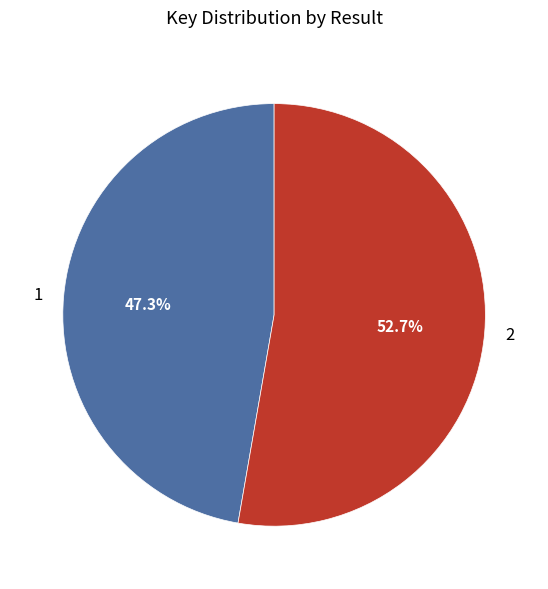

Is it true that 2 is 46% of the pie?

False